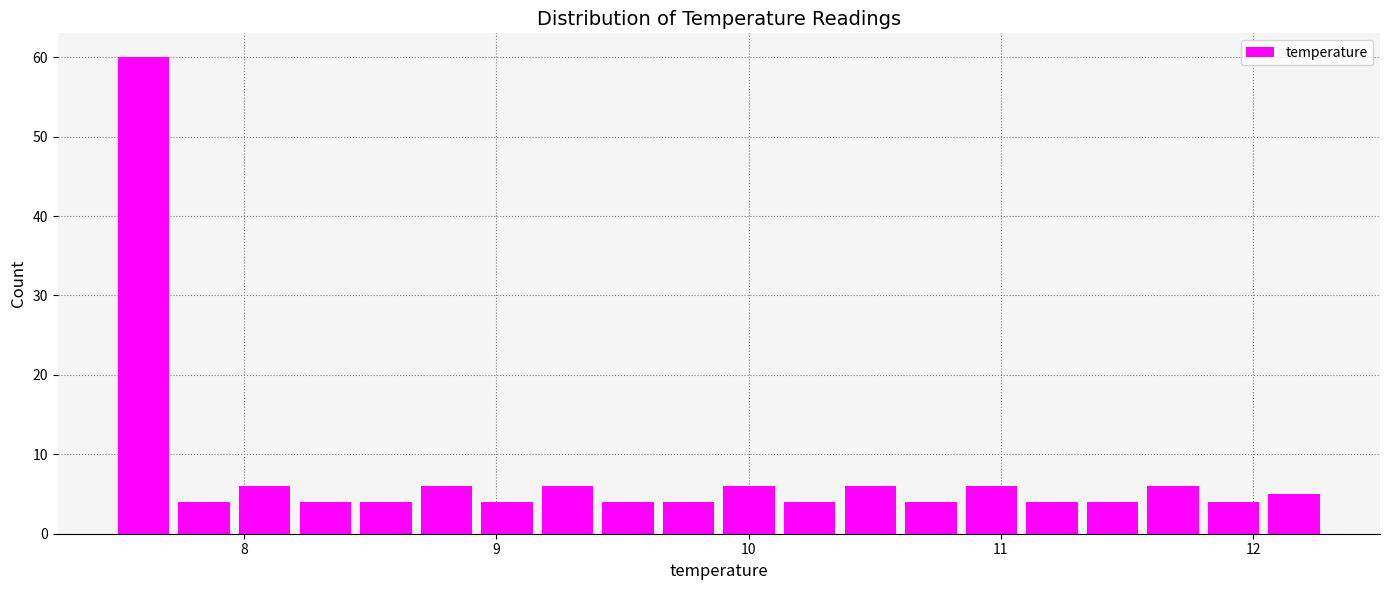

Read against the x-axis, roughly where is the centre of the tallest bar?

7.6